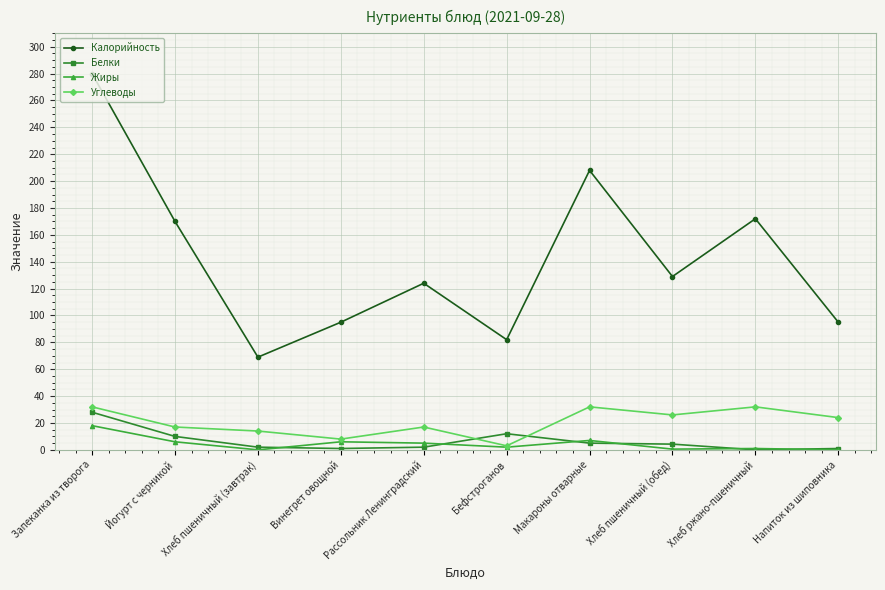

In Калорийность, how many points are lower than both neighbors (excluding endpoints)?

3